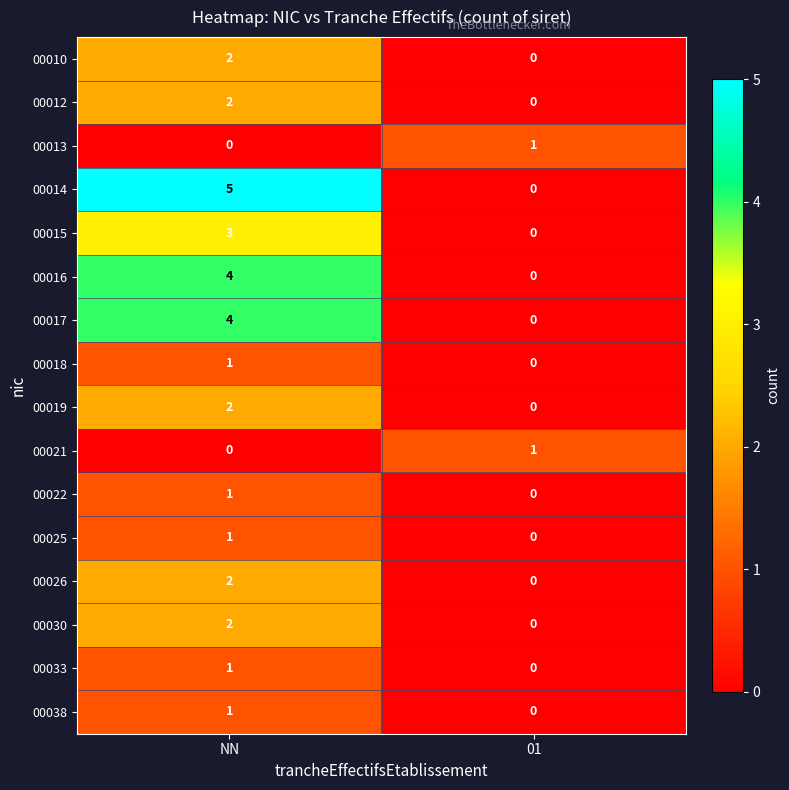

What is the greatest value displayed?

5